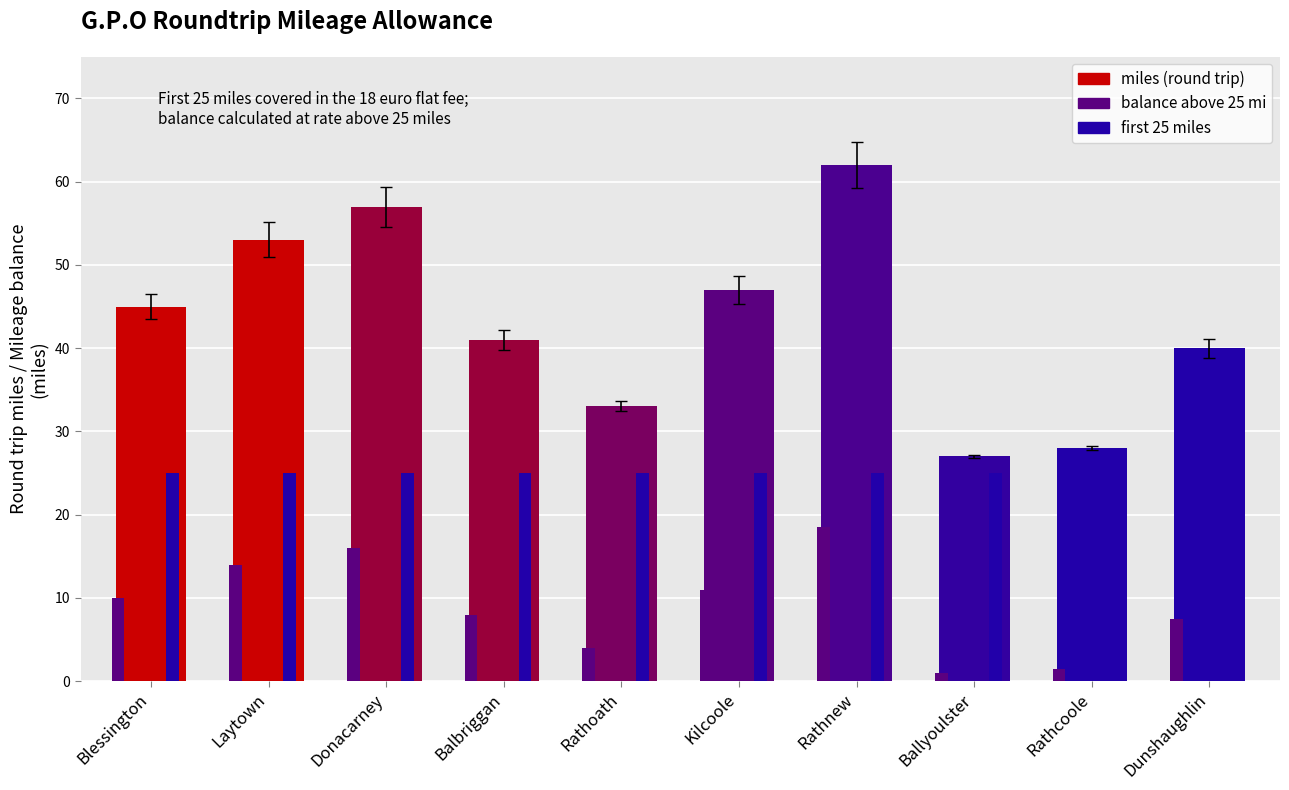

Reading left to right, what are all the values shown in this chart?

miles: 45.0	53.0	57.0	41.0	33.0	47.0	62.0	27.0	28.0	40.0
balance: 10.0	14.0	16.0	8.0	4.0	11.0	18.5	1.0	1.5	7.5
first_25_miles: 25.0	25.0	25.0	25.0	25.0	25.0	25.0	25.0	25.0	25.0